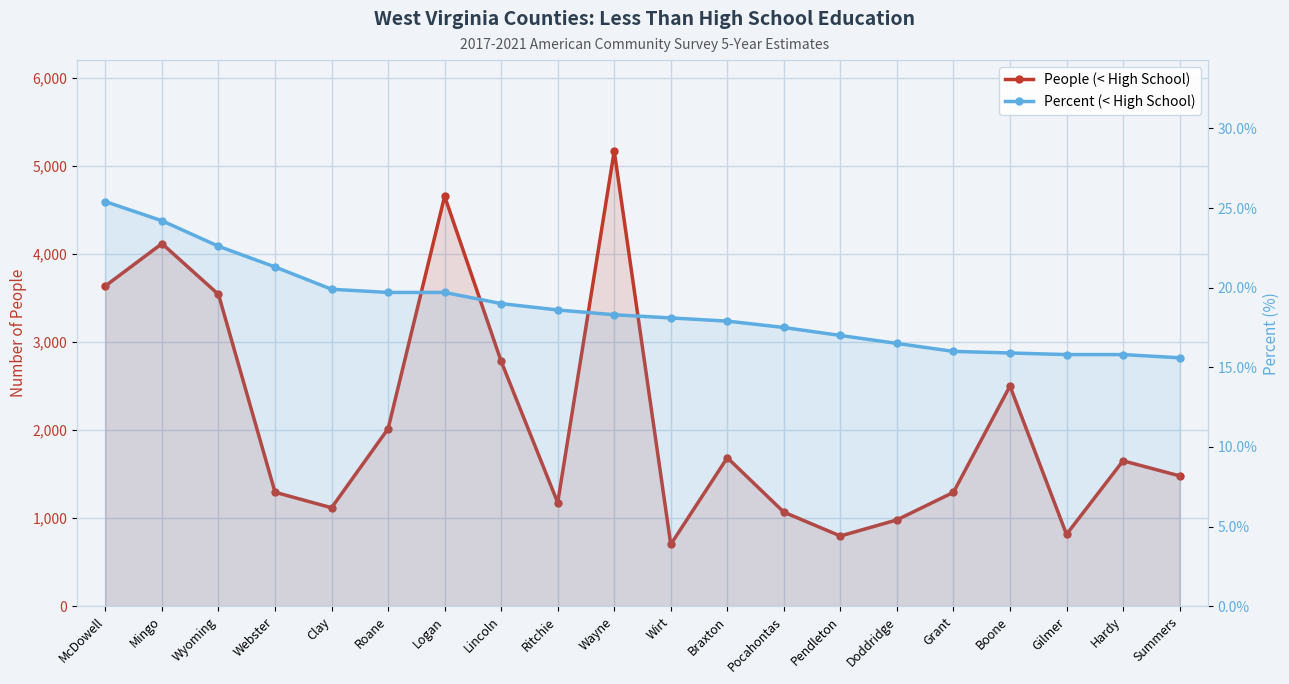

At Boone, list the series in order from largest to smallest.

People (< High School), Percent (< High School)